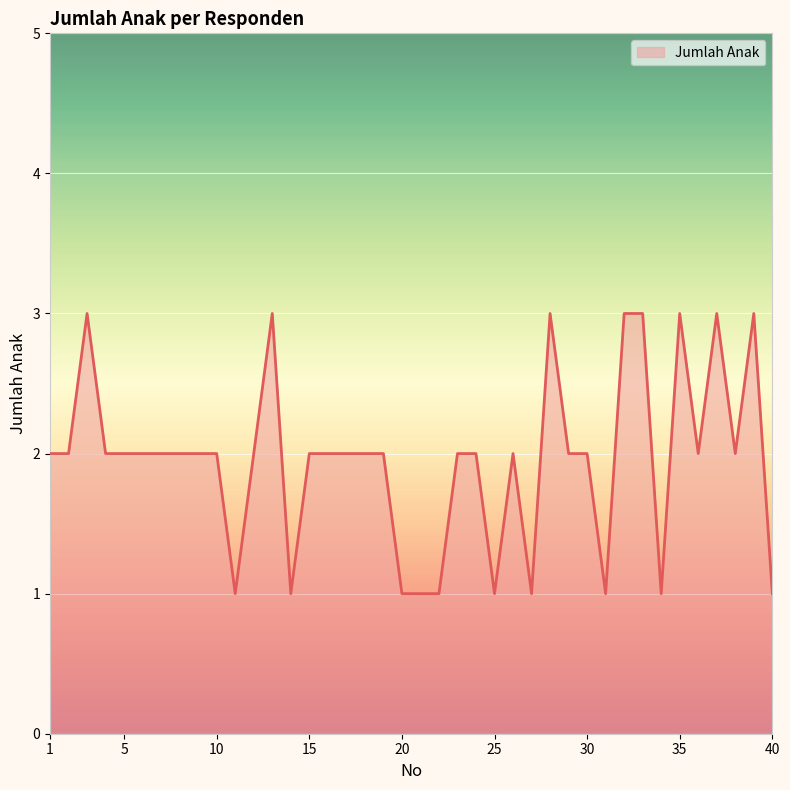

What is the greatest value displayed?

3